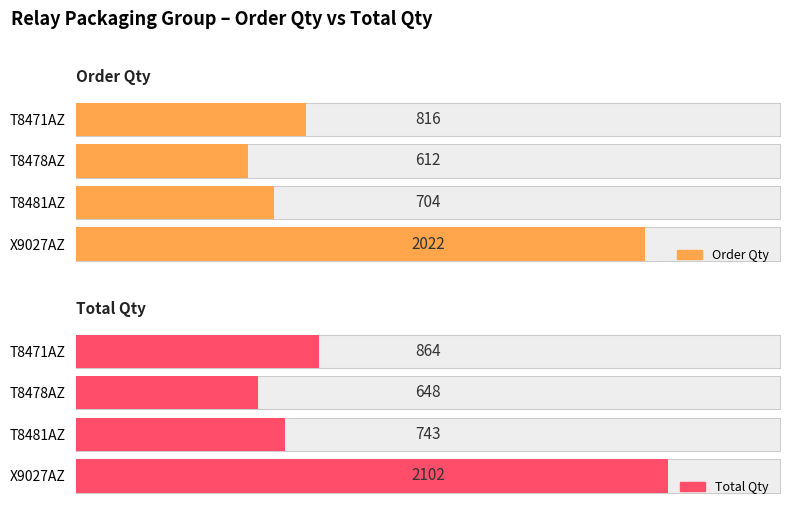

What is the label of the 1st bar from the right?

X9027AZ